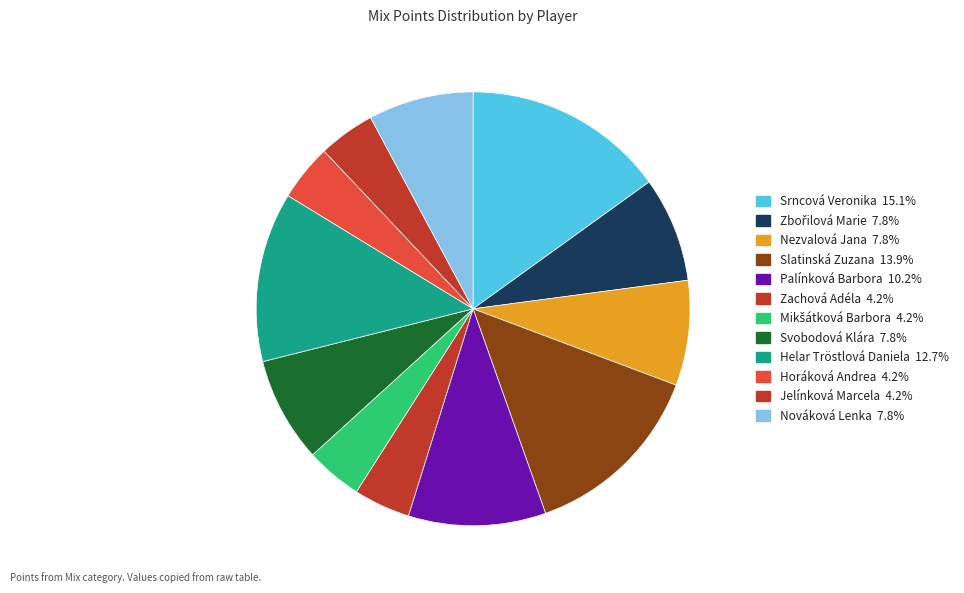

Does Jelínková Marcela account for over 50% of the chart?

No